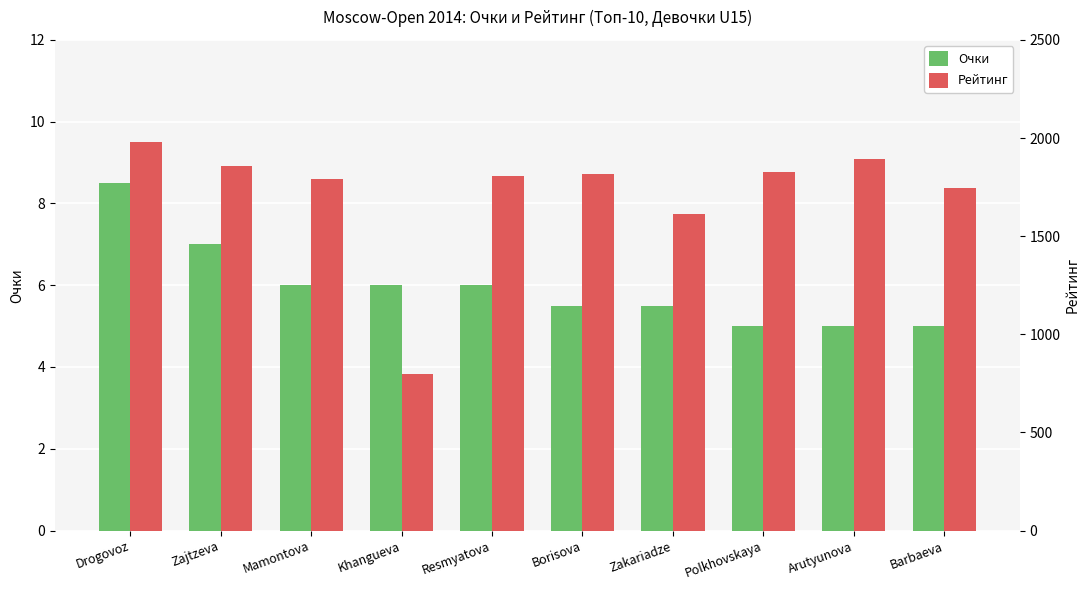

Which series has the largest total across all categories?

Рейтинг